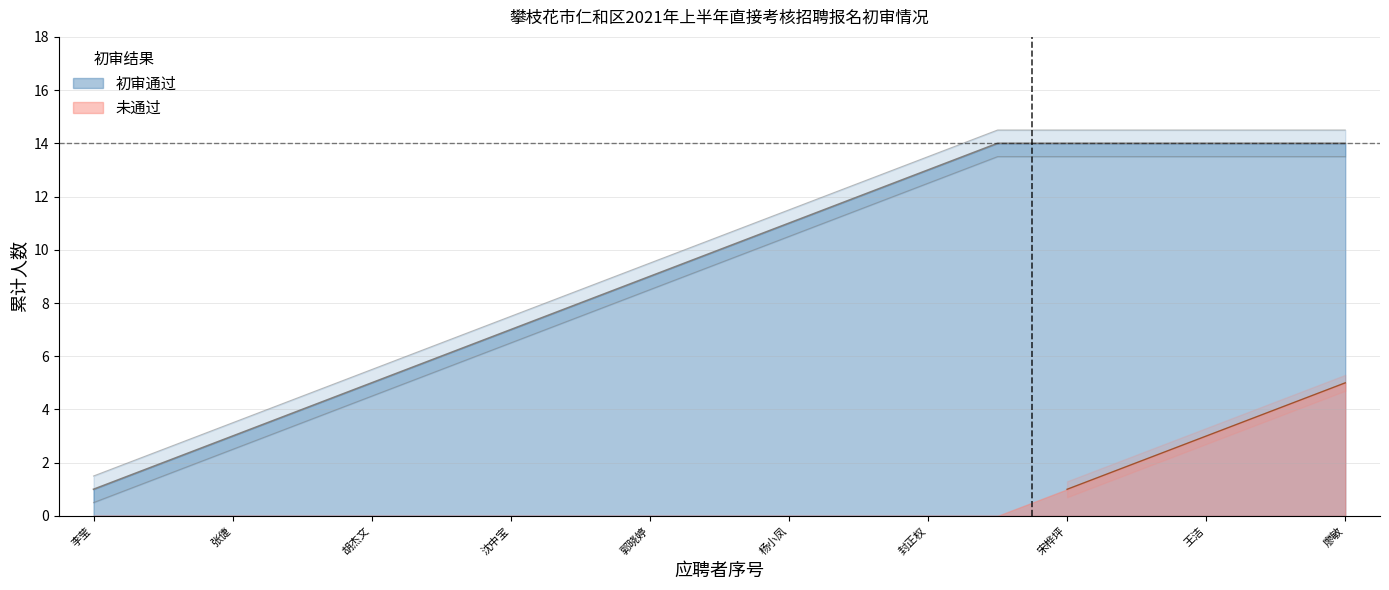

The value of 未通过 at 宋桦坪 is 1. True or false?

True